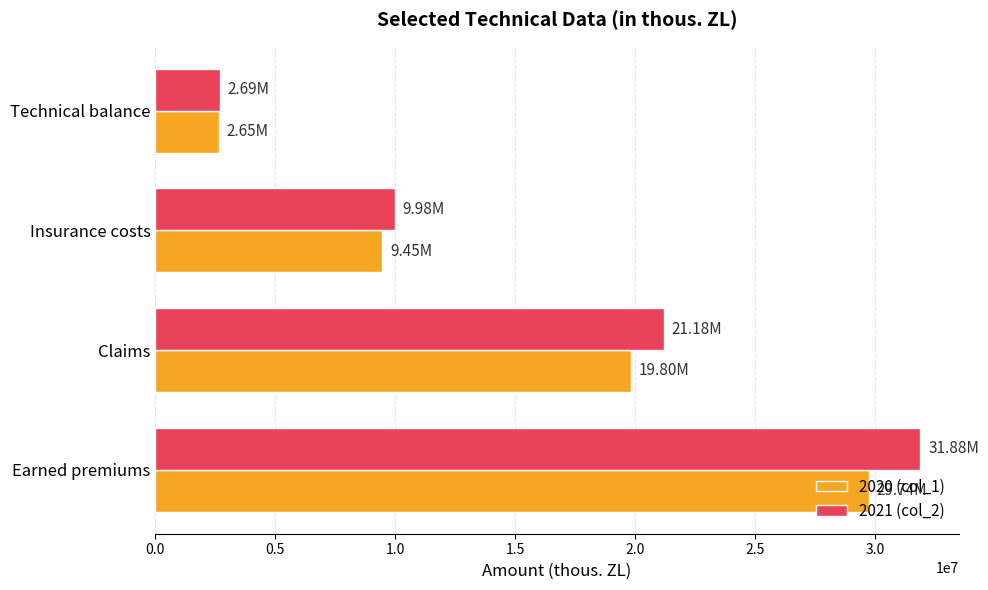

At how many categories does at least one series exceed 18212425?

2